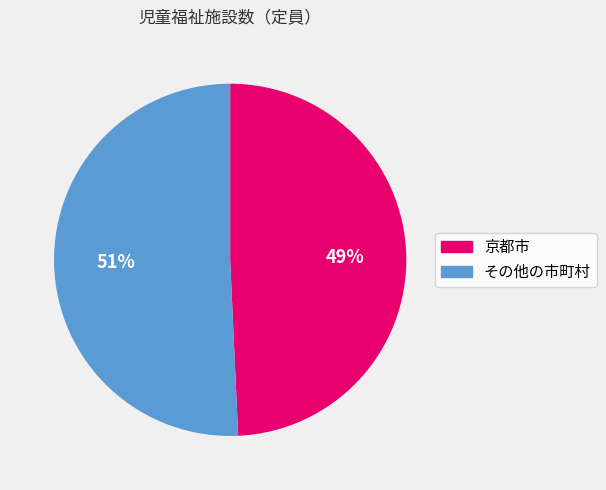

Count the number of slices in the pie.

2